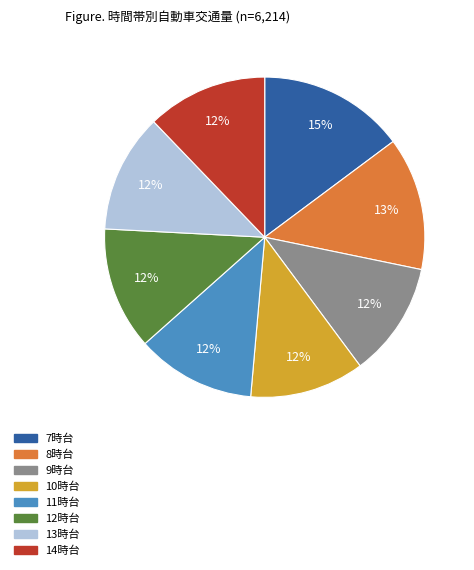

Approximately how many times larger is the value at 11時台 compared to 8時台?

0.9